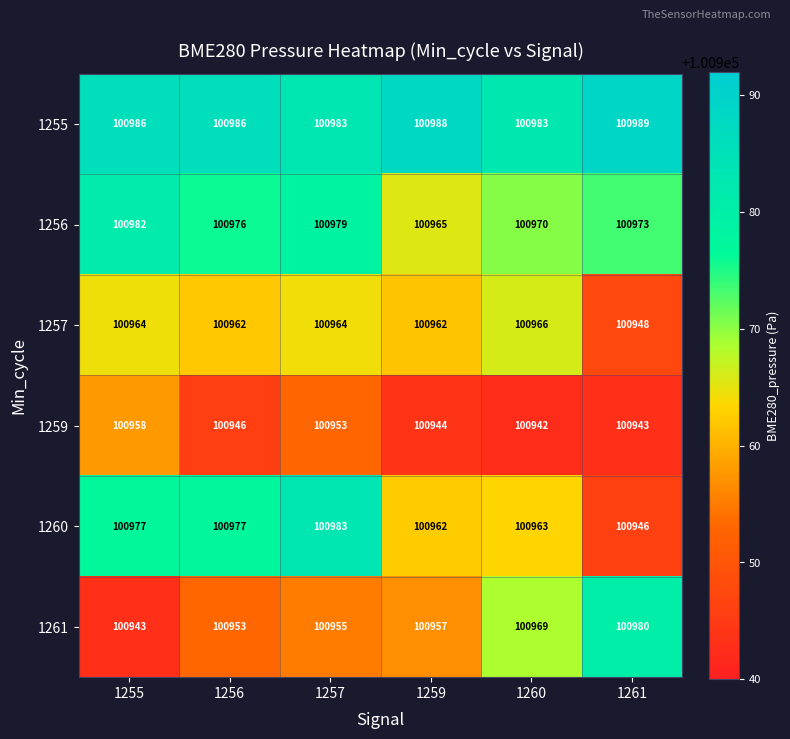

Rank the series by their maximum value, from highest to lowest.

1255, 1260, 1256, 1261, 1257, 1259